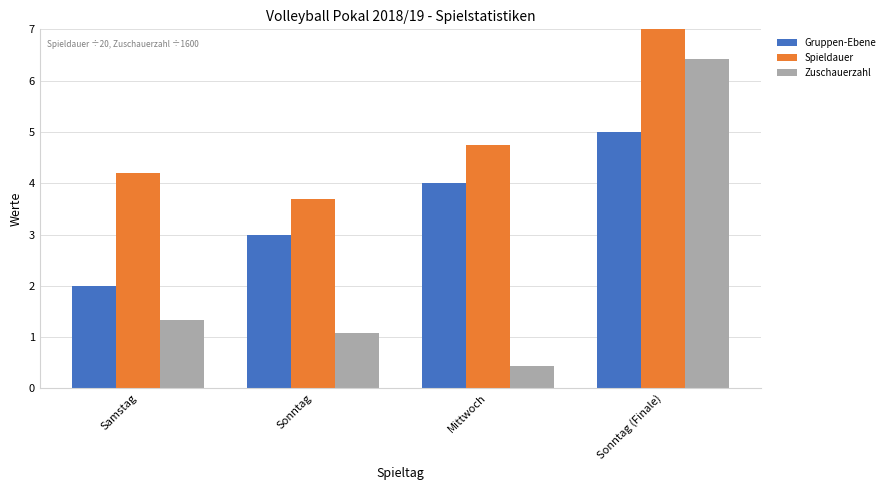

Count the number of data series in this chart.

3